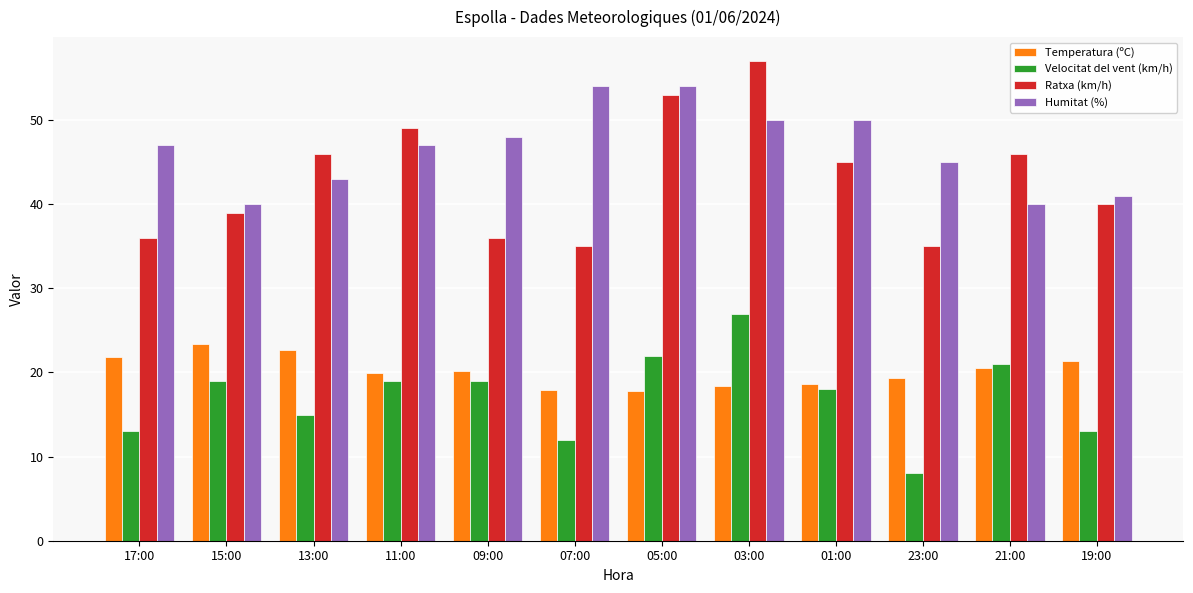

What is the total value across all series at 03:00?

152.4